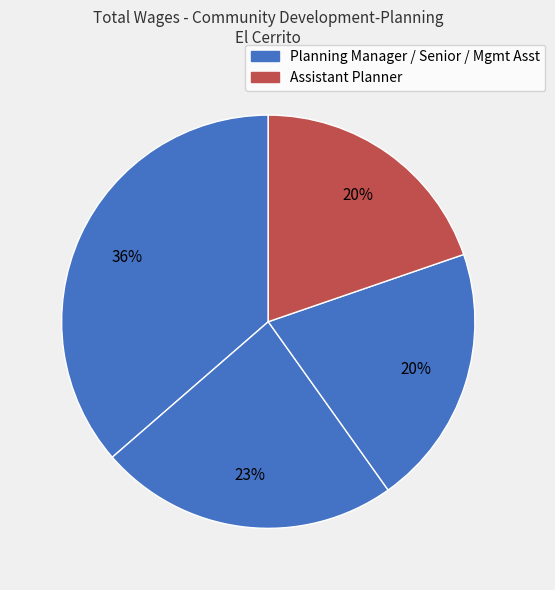

Which category has the smallest portion of the pie?

Assistant Planner